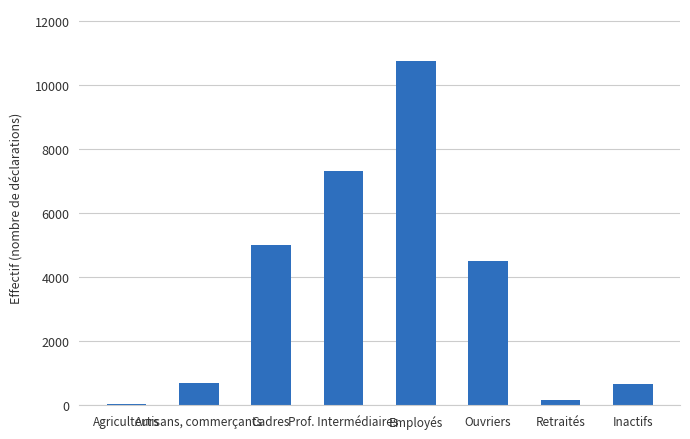

What is the maximum value shown in the chart?

10759